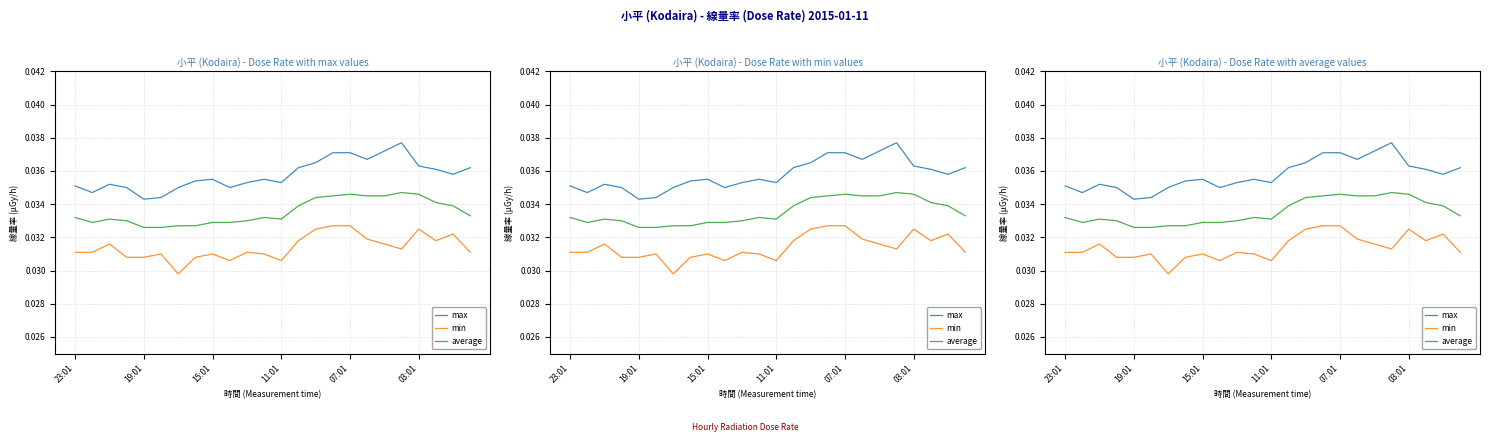

What are all the series names shown in the legend?

max, min, average